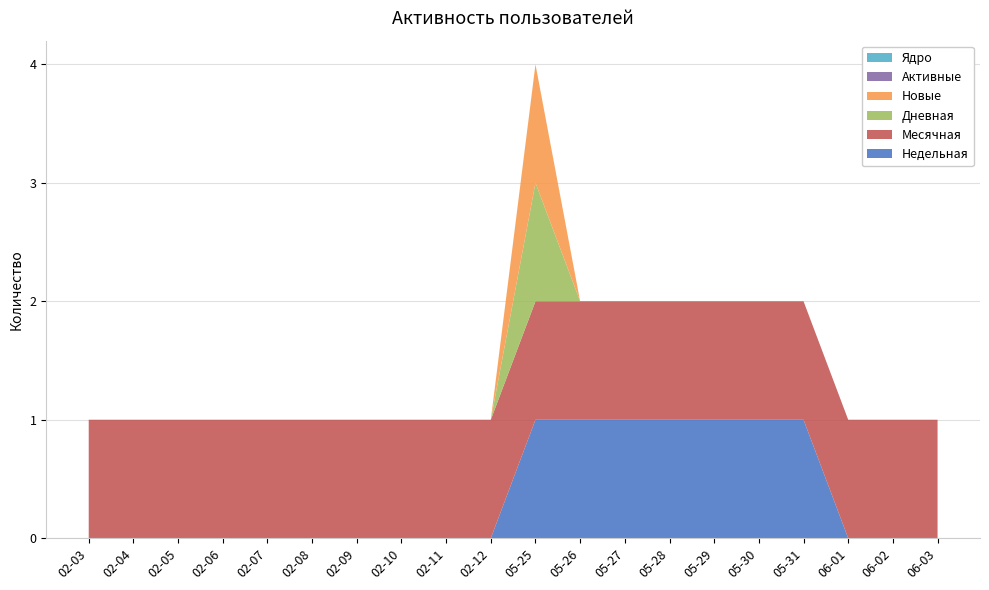

Reading left to right, extract all data points from this chart.

Недельная: 0	0	0	0	0	0	0	0	0	0	1	1	1	1	1	1	1	0	0	0
Месячная: 1	1	1	1	1	1	1	1	1	1	1	1	1	1	1	1	1	1	1	1
Дневная: 0	0	0	0	0	0	0	0	0	0	1	0	0	0	0	0	0	0	0	0
Новые: 0	0	0	0	0	0	0	0	0	0	1	0	0	0	0	0	0	0	0	0
Активные: 0	0	0	0	0	0	0	0	0	0	0	0	0	0	0	0	0	0	0	0
Ядро: 0	0	0	0	0	0	0	0	0	0	0	0	0	0	0	0	0	0	0	0